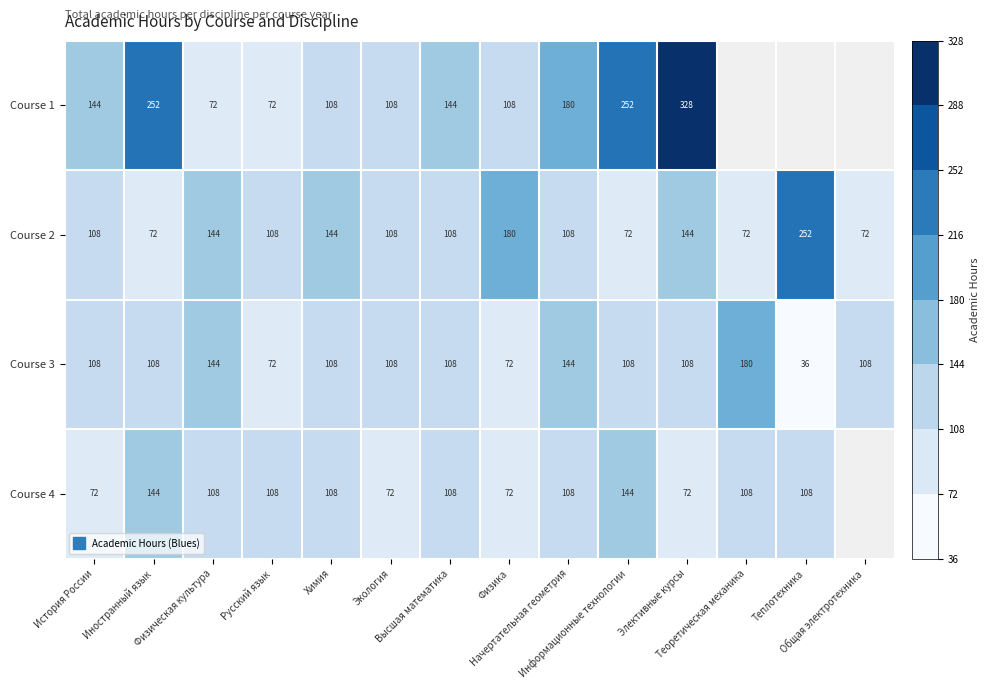

What is the highest value of the Course 2 series?

252.0